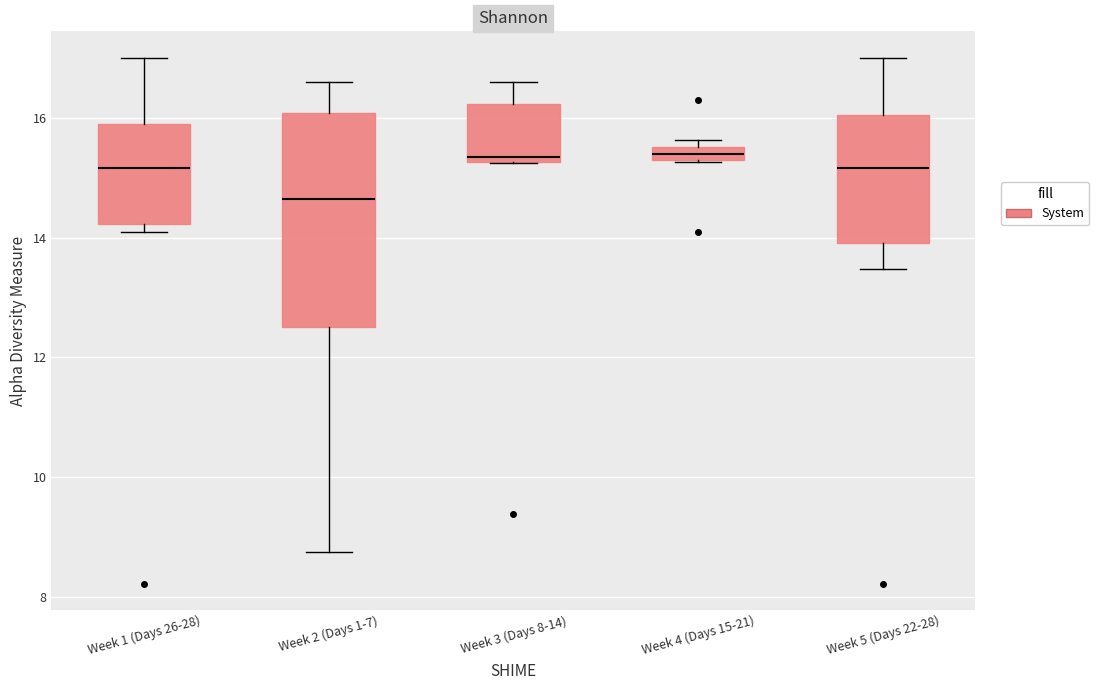

Which box's median line is the lowest?

Week 2 (Days 1-7)